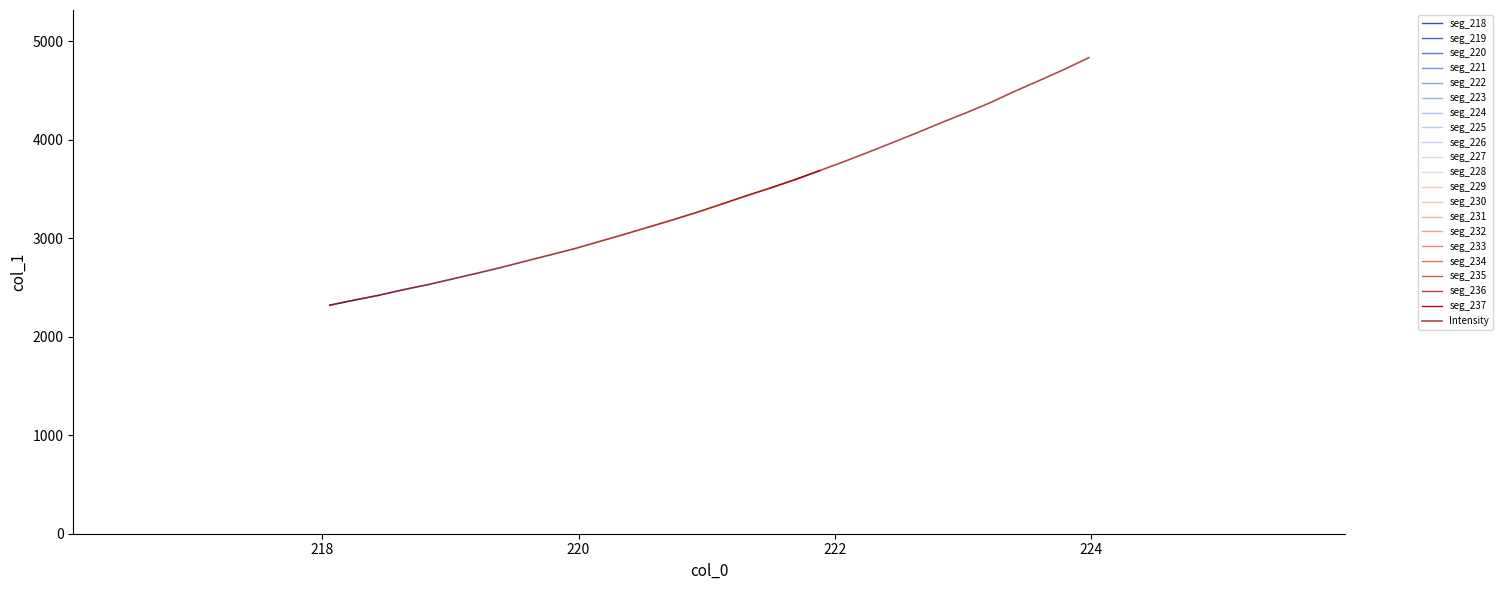

What is the maximum value for Intensity?

4833.6